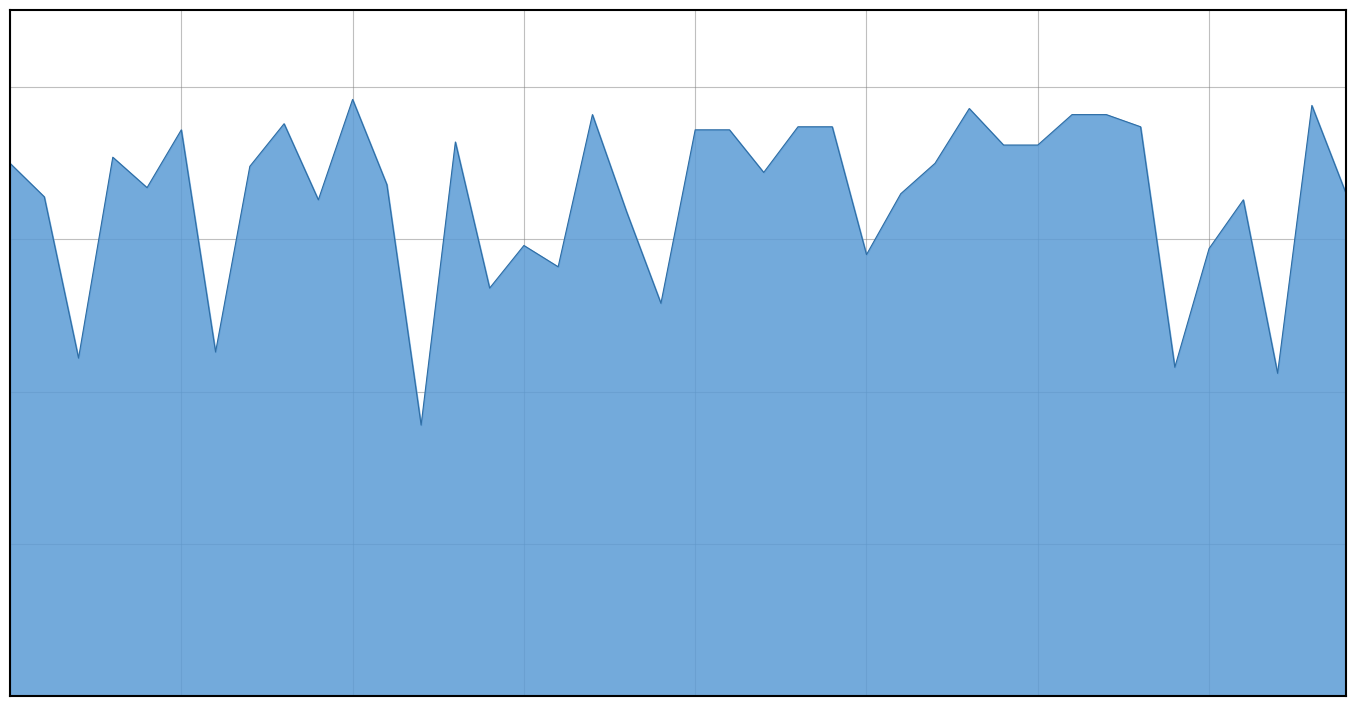

Does the chart display data point markers on the line(s)?

No